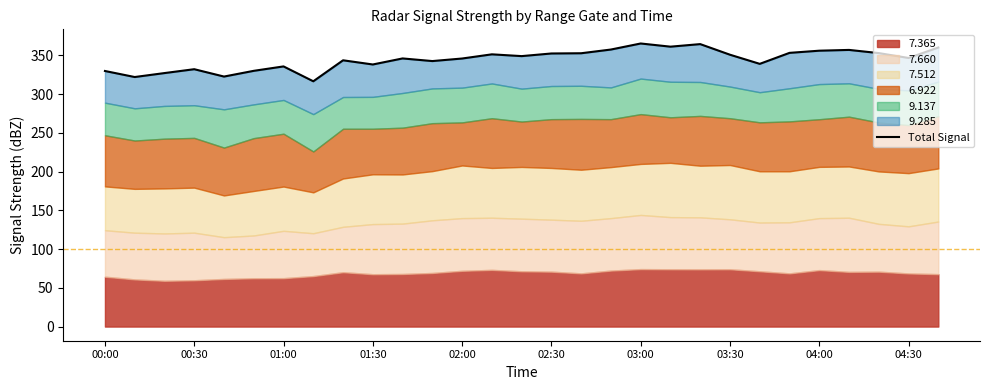

Reading left to right, transcribe all the data shown in this chart.

330.0	322.2	327.3	332.3	322.8	330.2	335.9	316.7	343.8	338.4	346.2	342.8	346.1	351.5	349.2	352.6	352.9	357.7	365.5	361.4	364.7	351.0	339.2	353.4	356.2	357.2	353.1	346.8	360.3